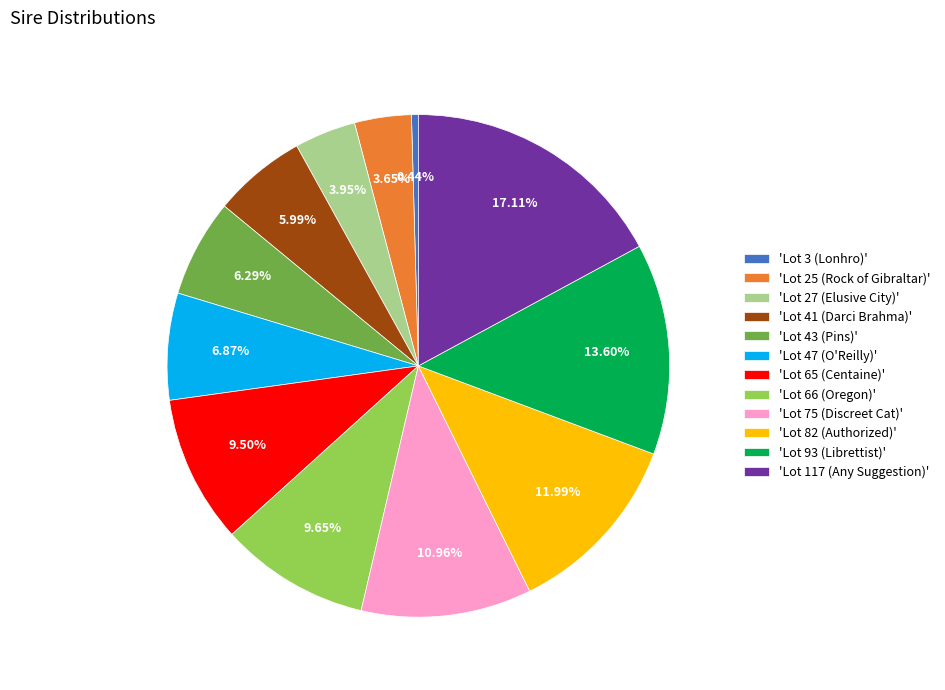

Approximately how many times larger is the value at 'Lot 66 (Oregon)' compared to 'Lot 65 (Centaine)'?

1.0